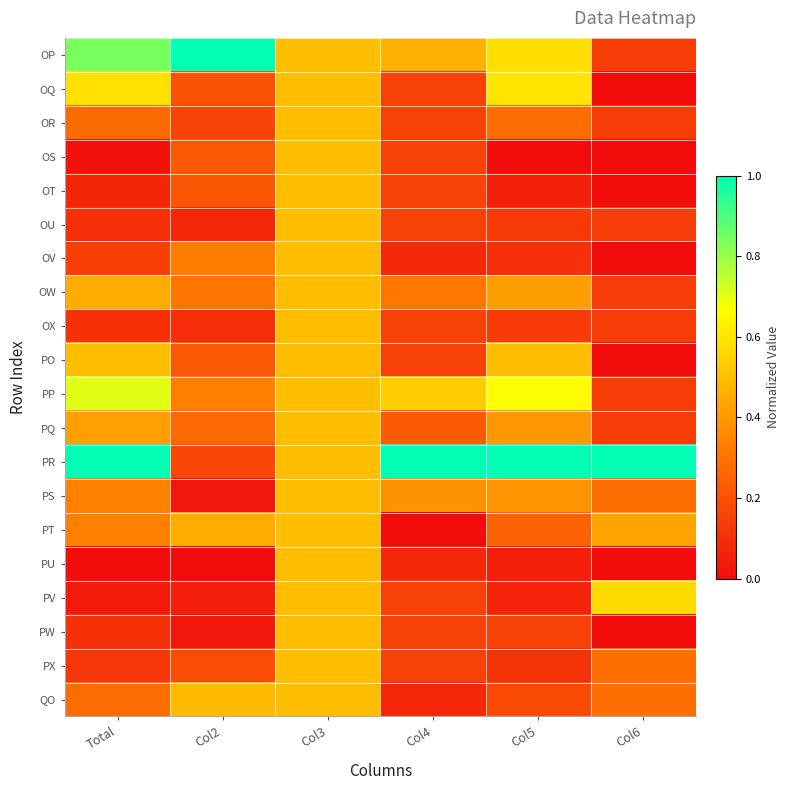

How many distinct data groups are displayed?

20